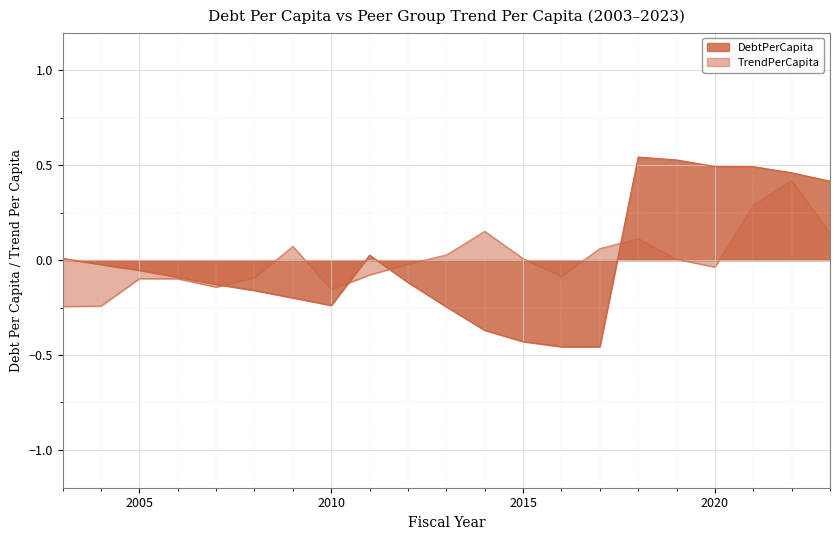

Which series has the largest total across all categories?

TrendPerCapita